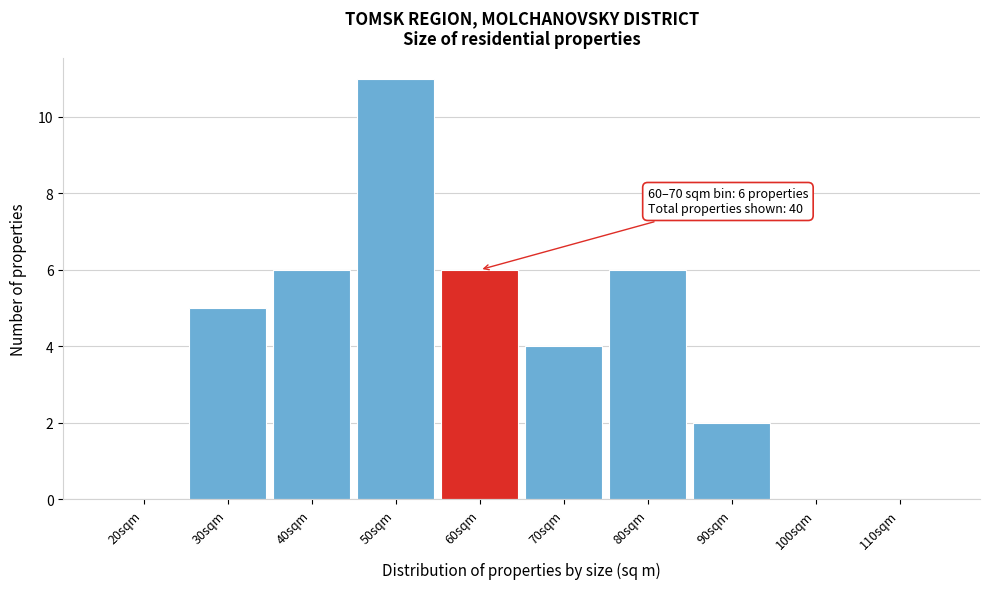

Reading right to left, transcribe all the data shown in this chart.

110sqm=0	100sqm=0	90sqm=2	80sqm=6	70sqm=4	60sqm=6	50sqm=11	40sqm=6	30sqm=5	20sqm=0